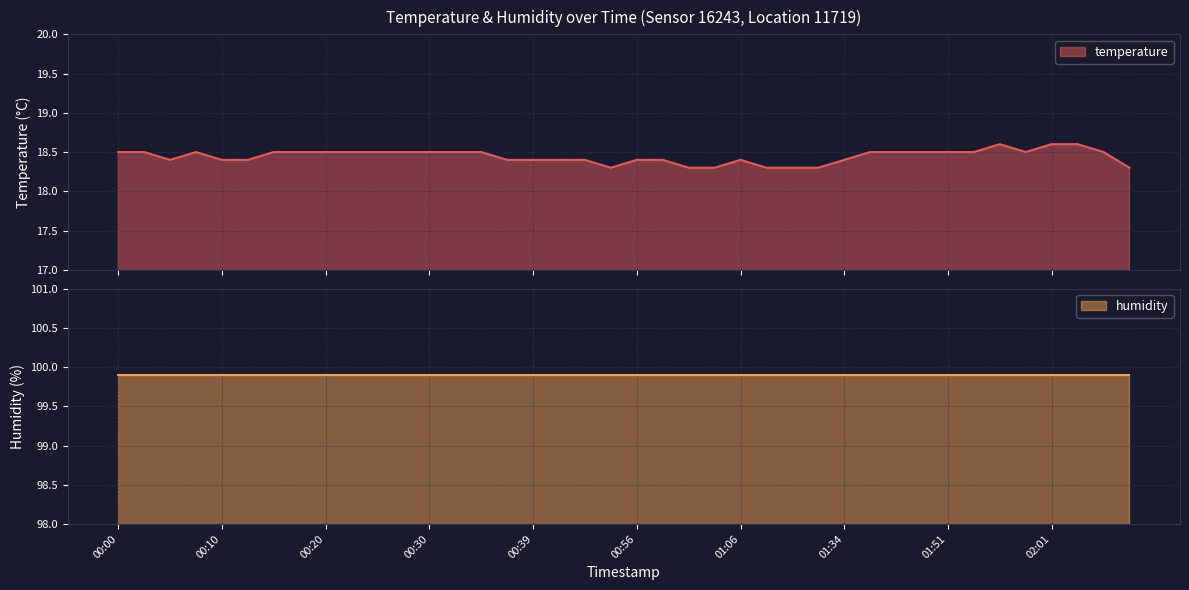

Where is the data nearest to the value 18?

00:50